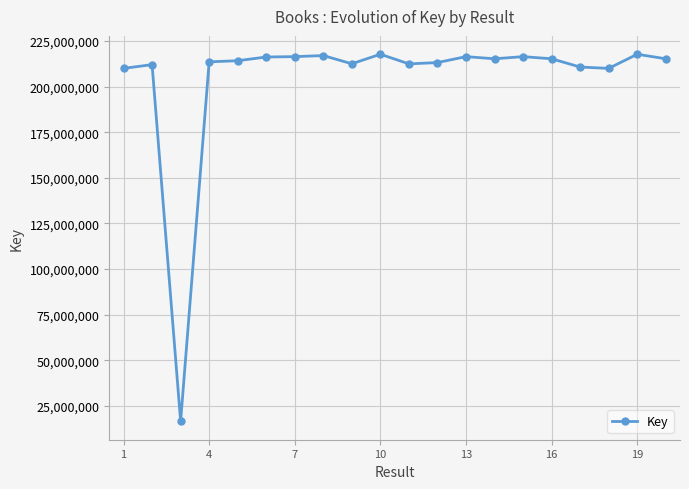

What is the difference between the second highest and second lowest values?

7745386